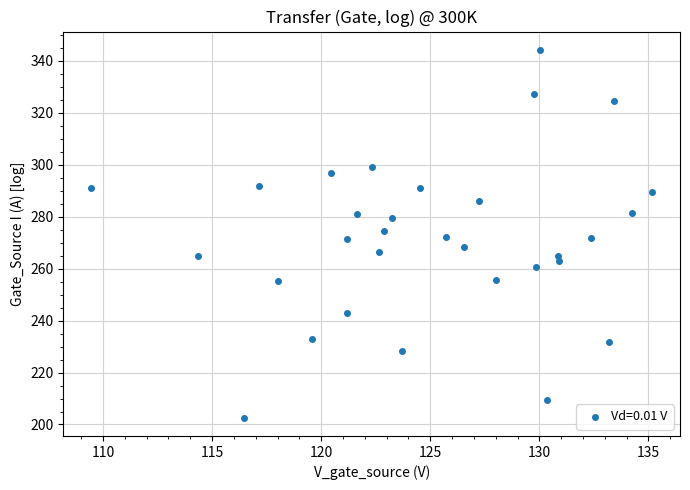

What is the range of Y values (max minus min)?

141.6